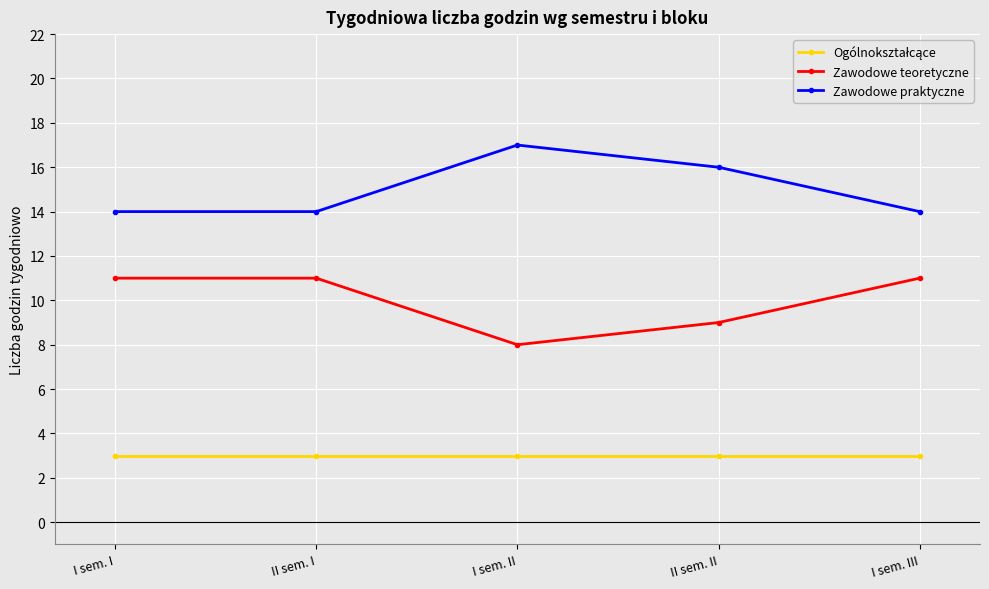

True or false: Zawodowe praktyczne and Zawodowe teoretyczne intersect in this chart.

False